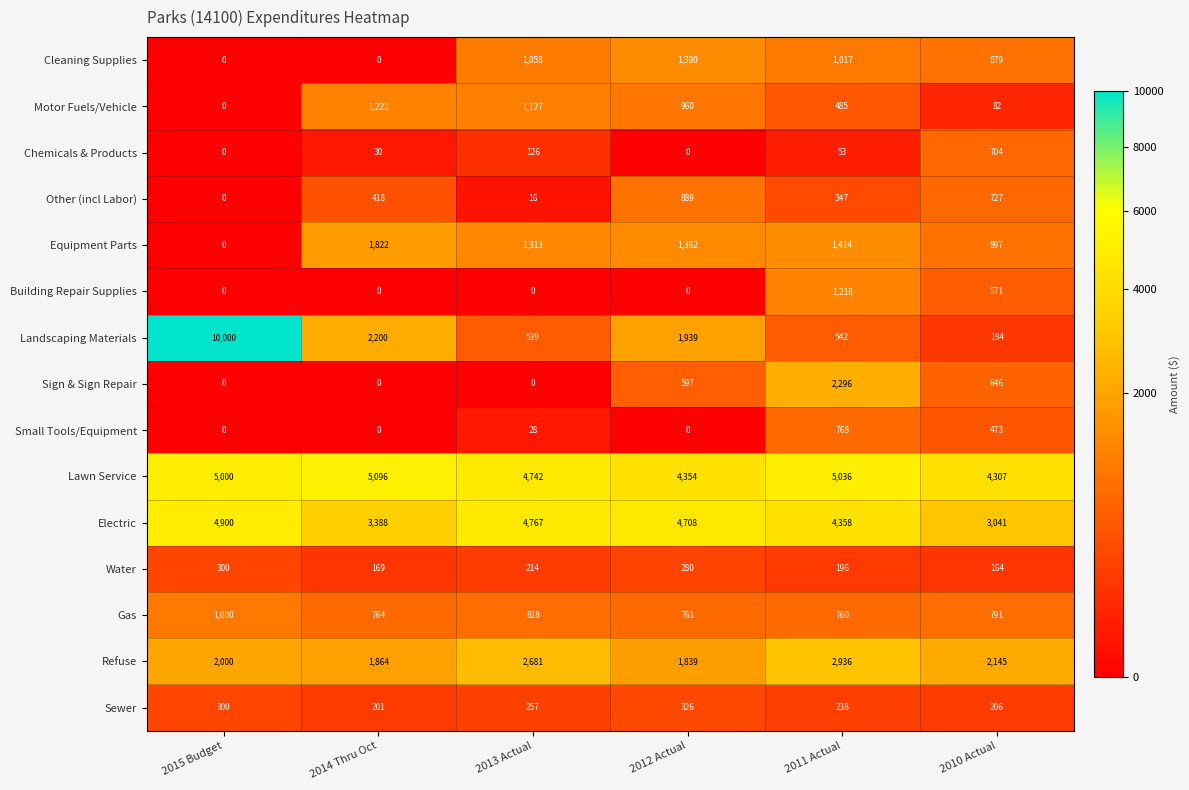

The value of Chemicals & Products at 2013 Actual is 126. True or false?

True